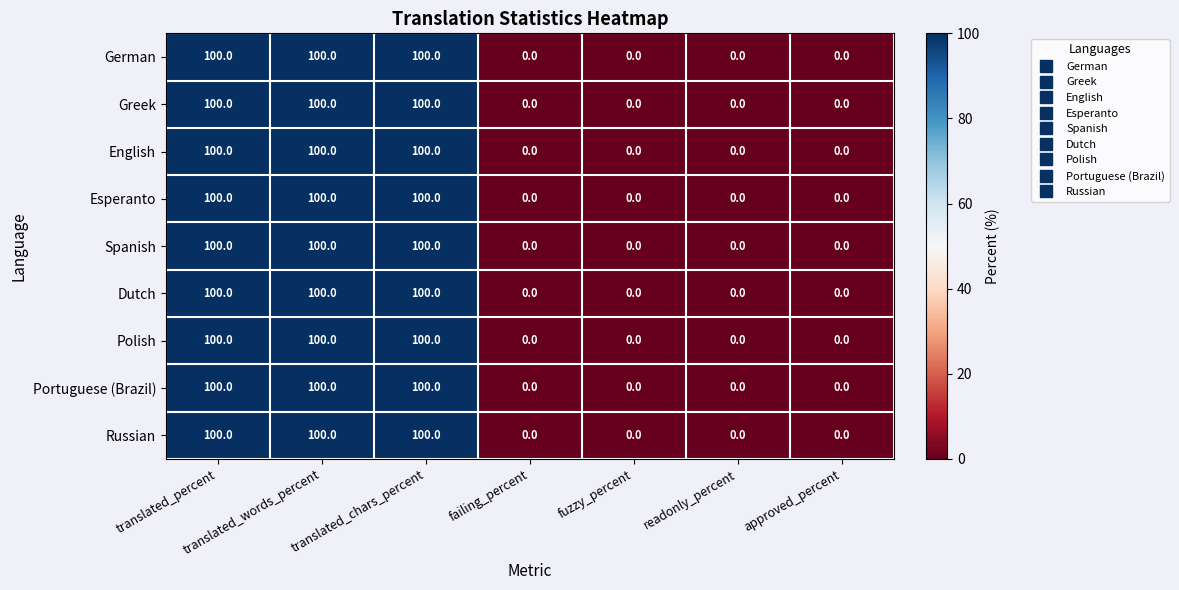

What is the total value across all series at translated_chars_percent?

900